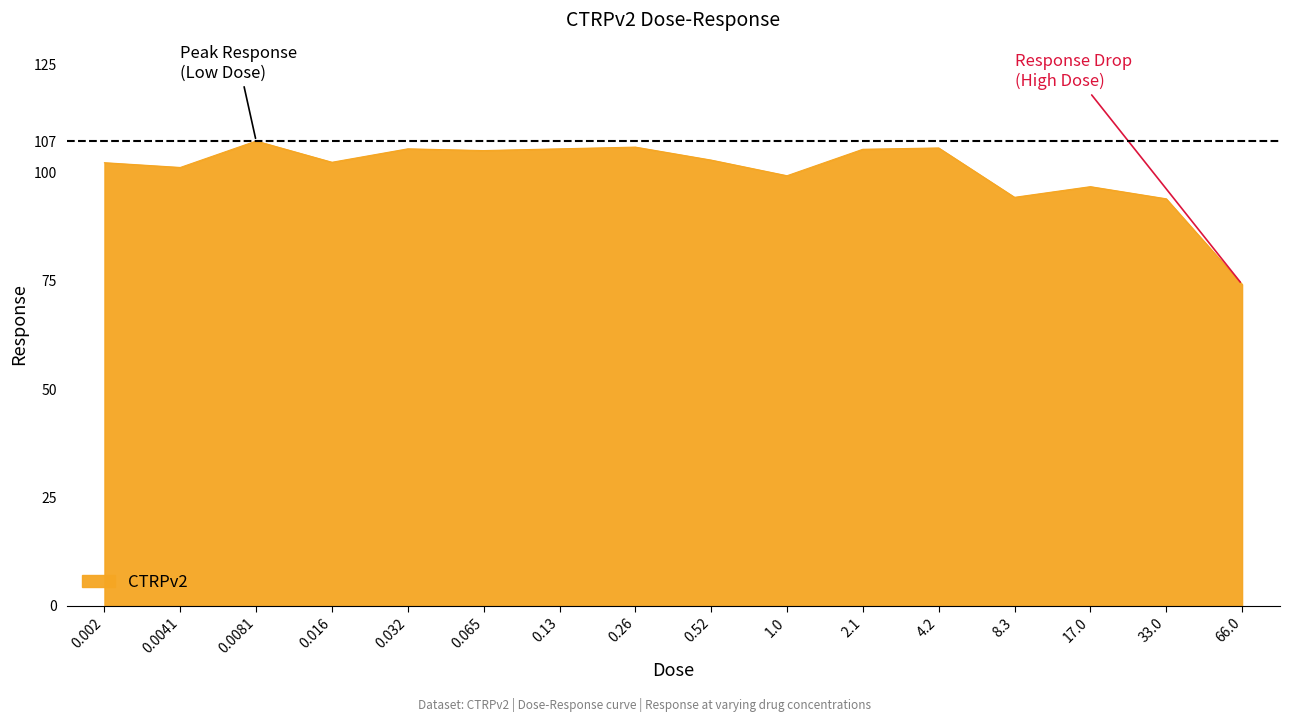

What is the maximum value shown in the chart?

107.3